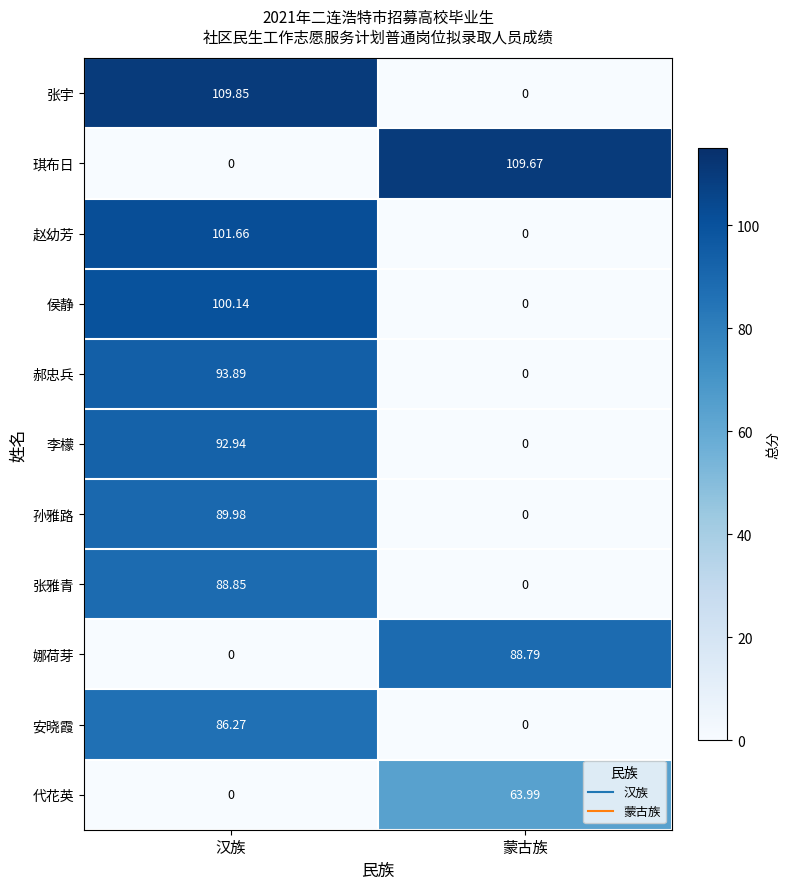

Which series has the widest spread of values?

张宇